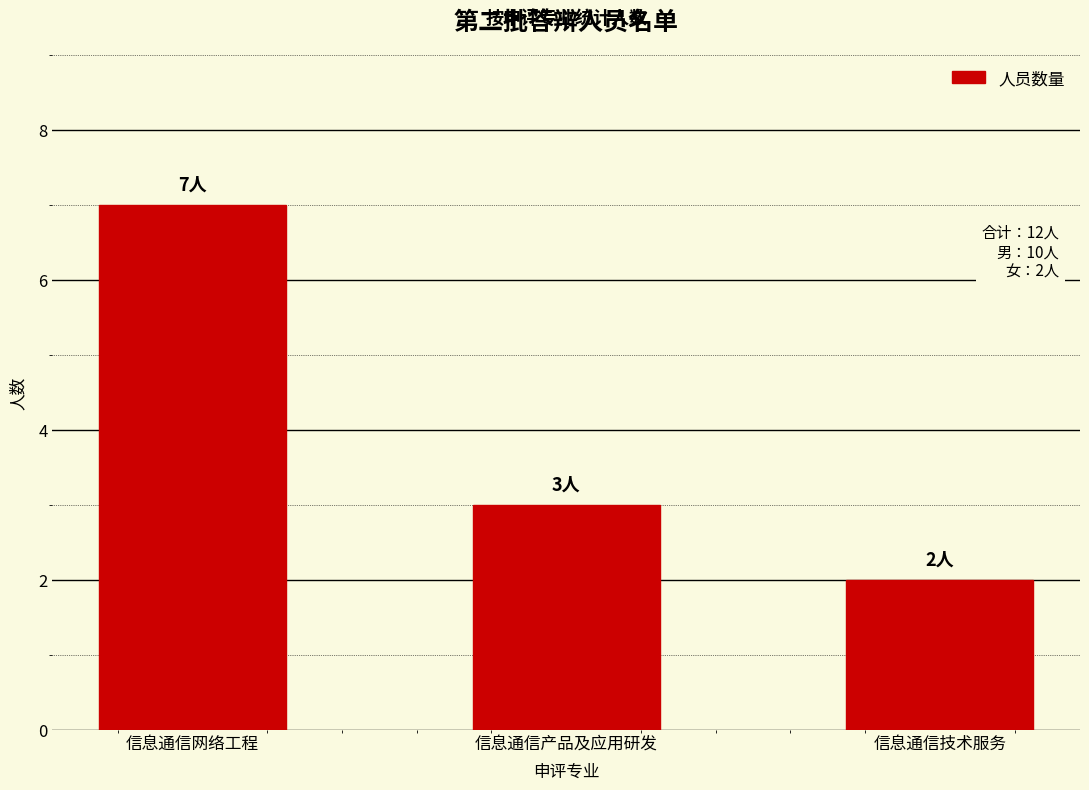

What is the label of the 3rd bar from the left?

信息通信技术服务